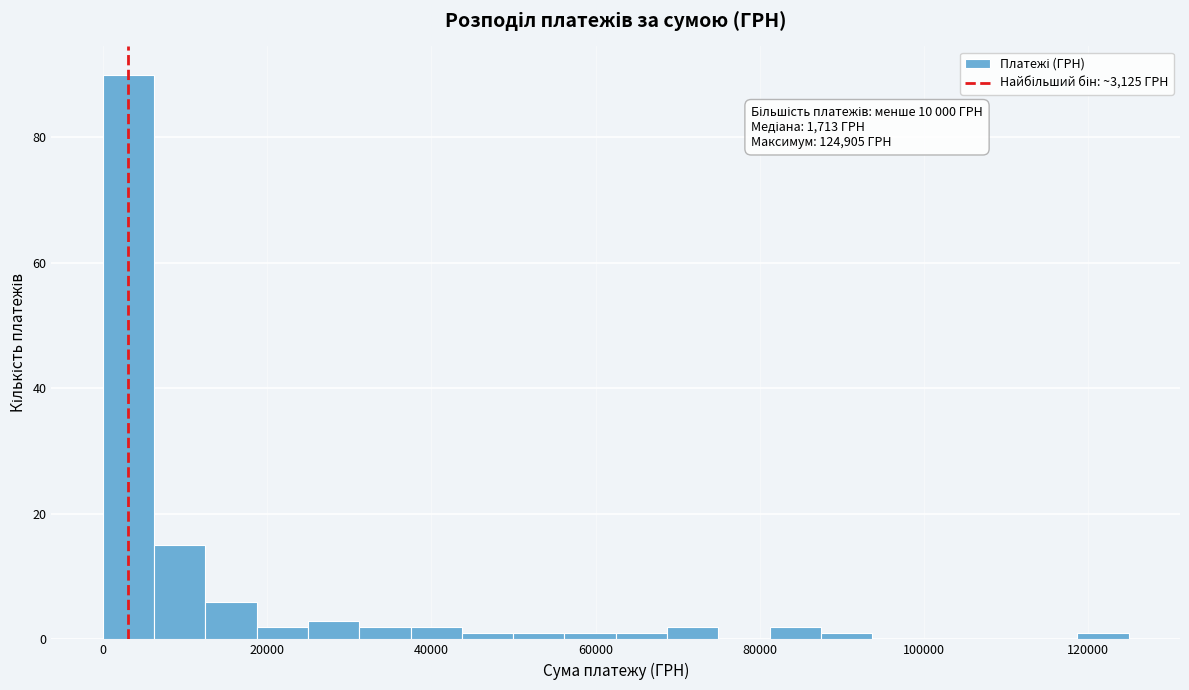

Read against the x-axis, roughly where is the centre of the tallest bar?

4000